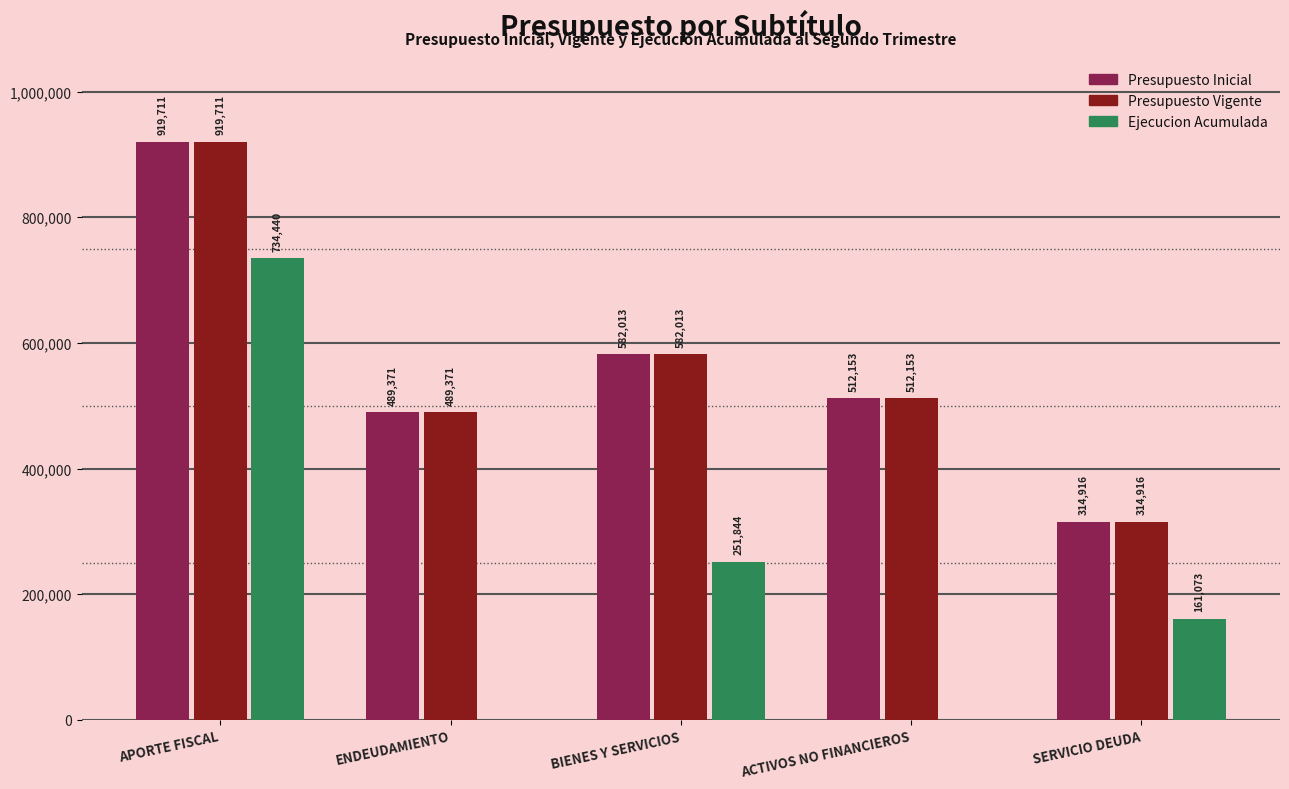

Reading left to right, extract all data points from this chart.

Presupuesto Inicial: 919711	489371	582013	512153	314916
Presupuesto Vigente: 919711	489371	582013	512153	314916
Ejecucion Acumulada: 734440	0	251844	0	161073